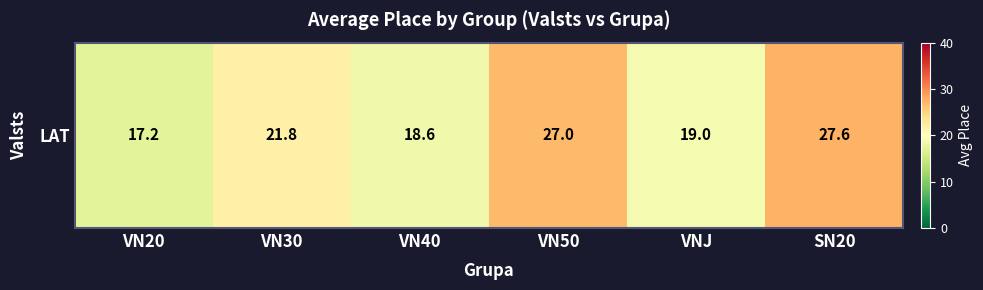

Where is the data nearest to the value 22?

VN30